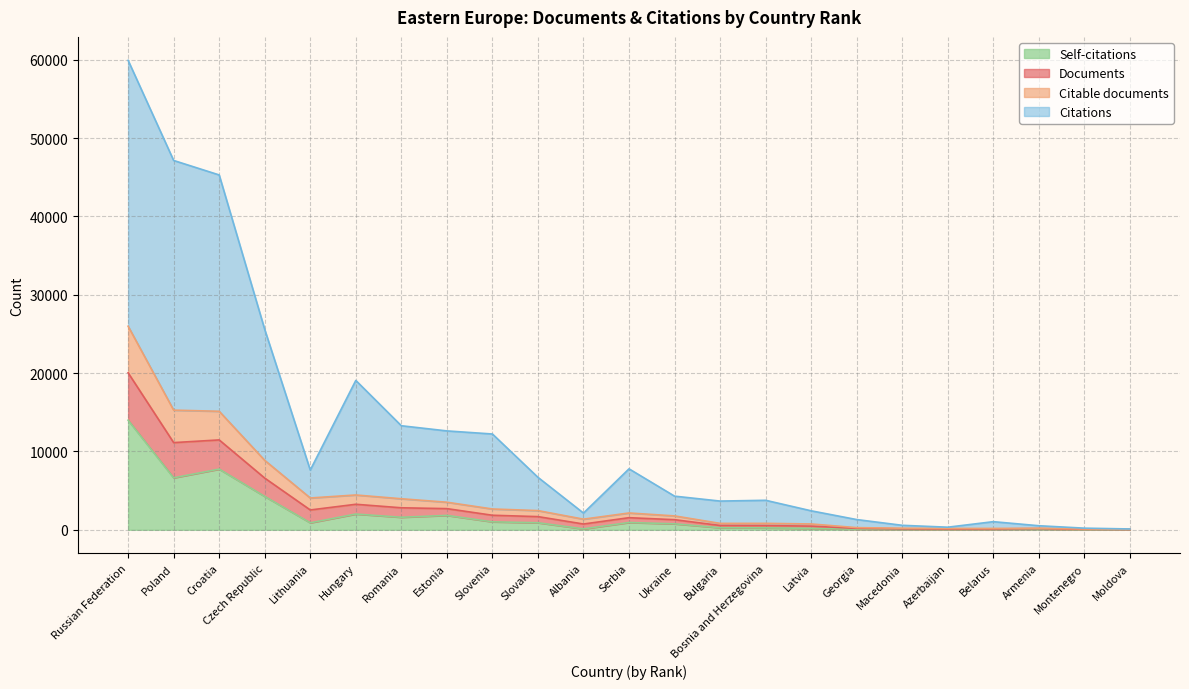

How many lines are shown in the chart?

4